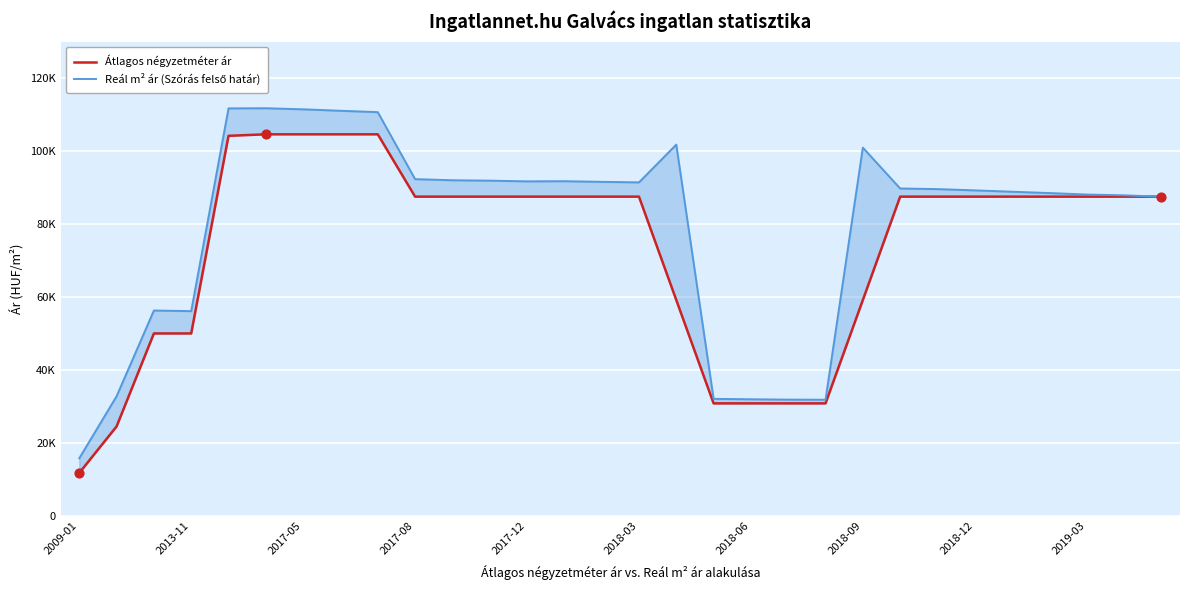

Which series has the largest Y range (max minus min)?

Reál m² ár (Szórás felső határ)